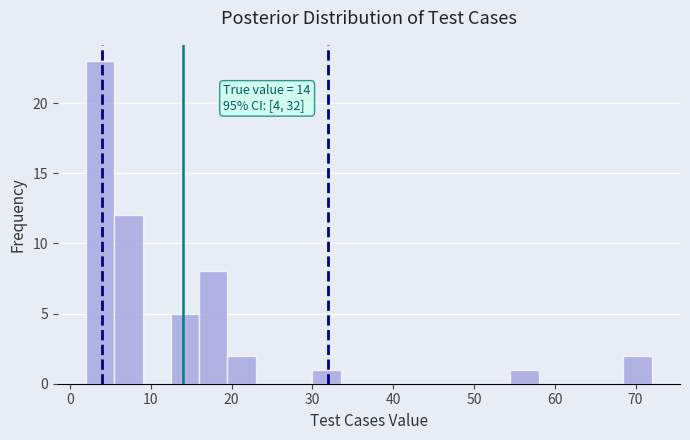

Around what value on the x-axis is the tallest bar? Give the approximate position of its centre, as read against the axis.

4